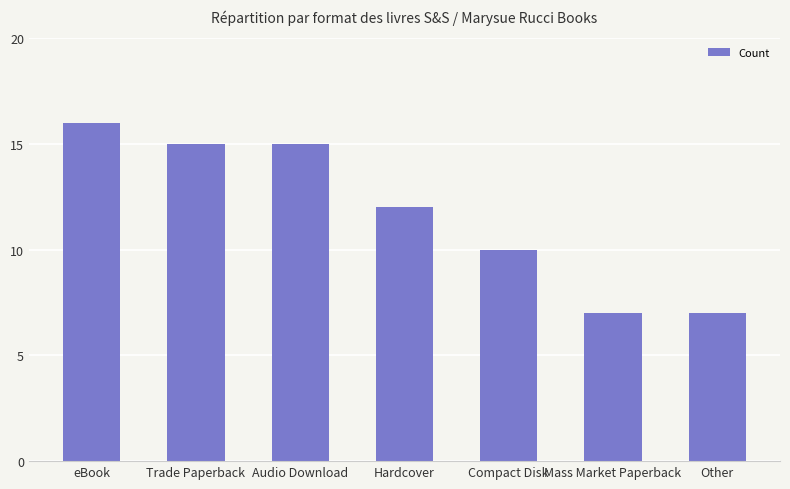

At which category does the chart reach its peak across all series?

eBook